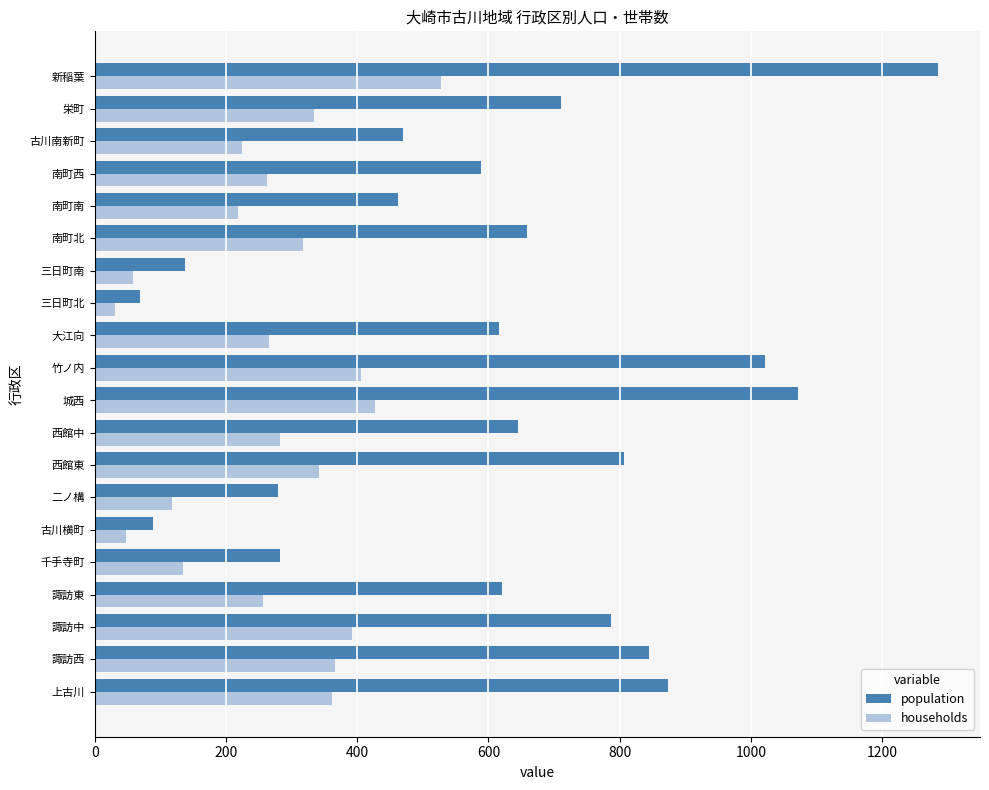

True or false: population has a value of 282 at 千手寺町.

True